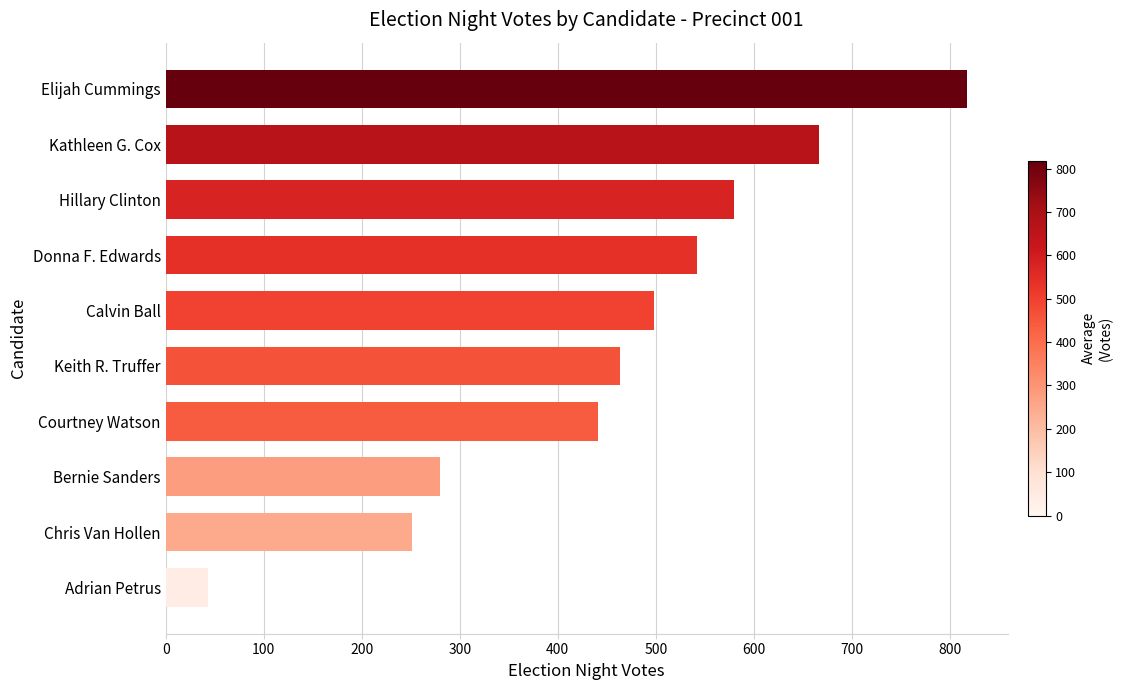

Between Bernie Sanders and Keith R. Truffer, which is larger?

Keith R. Truffer